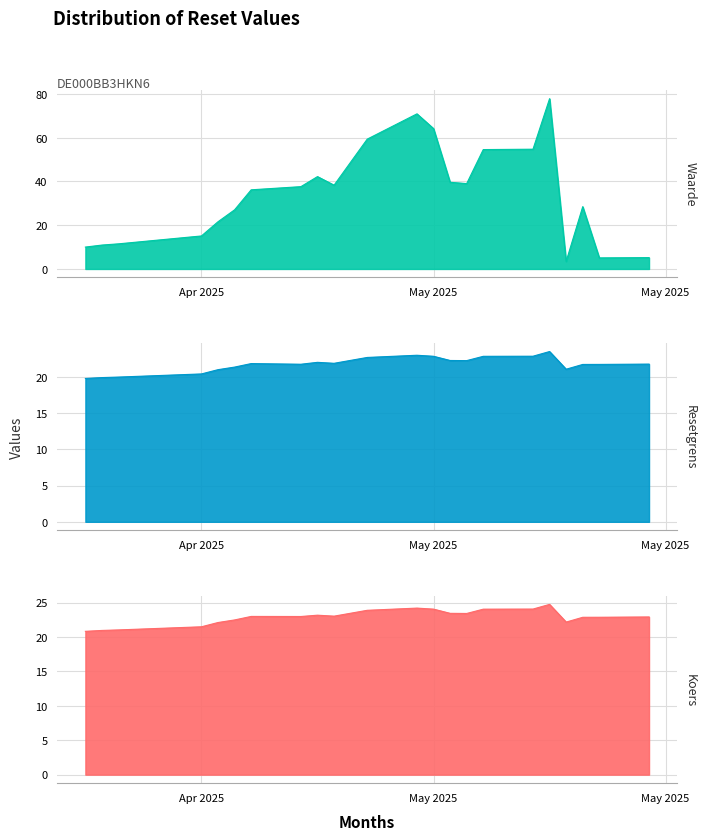

Reading right to left, what are all the values shown in this chart?

Waarde op laatste reset: 5.2	5.1	28.5	3.4	77.8	54.7	54.6	39.0	39.6	64.2	70.9	59.3	38.3	42.2	37.6	36.2	27.0	21.6	15.1	11.5	10.9	10.0
Resetgrens: 21.8	21.7	21.7	21.1	23.5	22.9	22.8	22.2	22.3	22.8	23.0	22.7	21.9	22.0	21.8	21.8	21.4	21.0	20.4	20.0	19.9	19.8
Koers onderliggende op laatste reset: 22.9	22.9	22.9	22.2	24.7	24.1	24.0	23.4	23.4	24.1	24.2	23.9	23.0	23.2	23.0	23.0	22.5	22.1	21.5	21.0	21.0	20.8